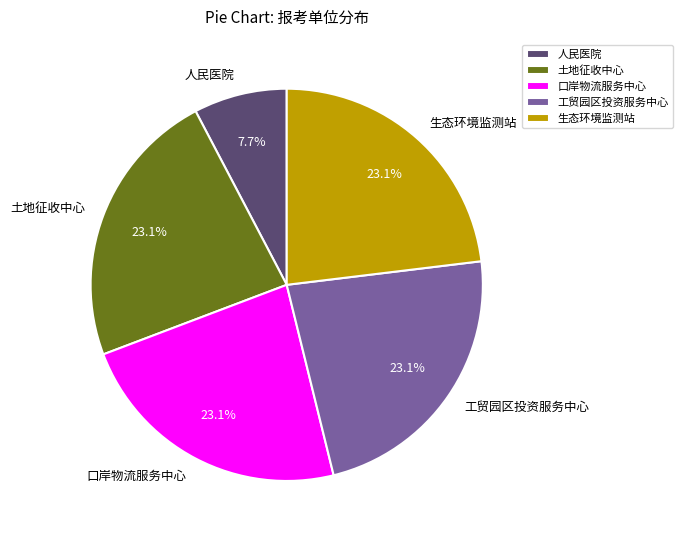

To the nearest percent, what is the difference between the largest and smallest slice percentages?

15%